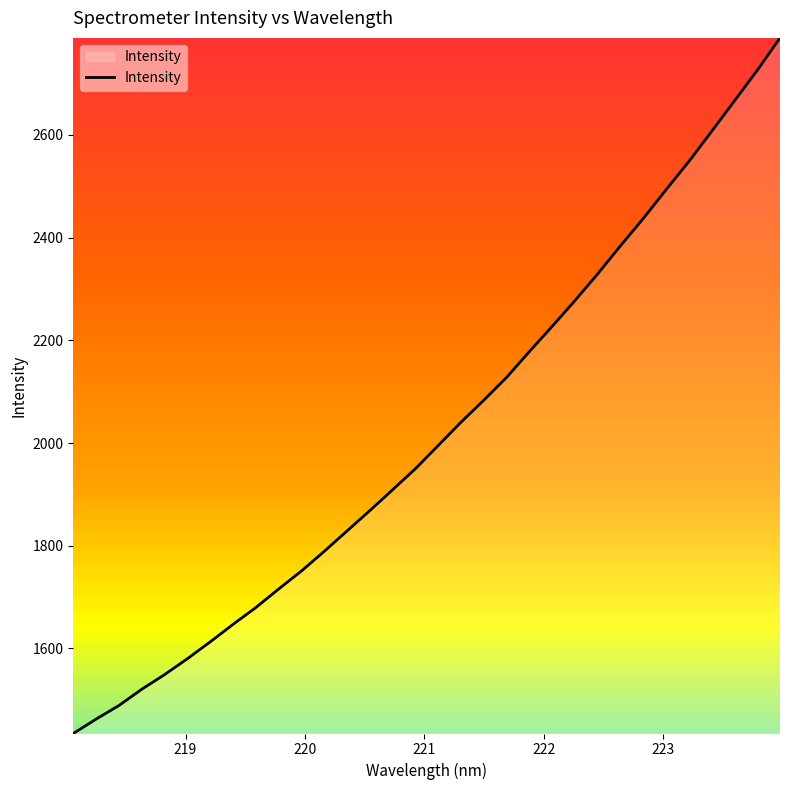

Reading right to left, what are all the values shown in this chart?

2789.1	2725.8	2666.5	2607.2	2548.5	2493.5	2437.6	2384.4	2329.7	2277.6	2227.4	2178.3	2128.0	2083.5	2040.7	1995.3	1950.1	1909.1	1868.5	1828.9	1789.0	1750.8	1715.7	1679.6	1646.8	1612.7	1579.9	1548.9	1520.5	1488.8	1462.3	1434.3